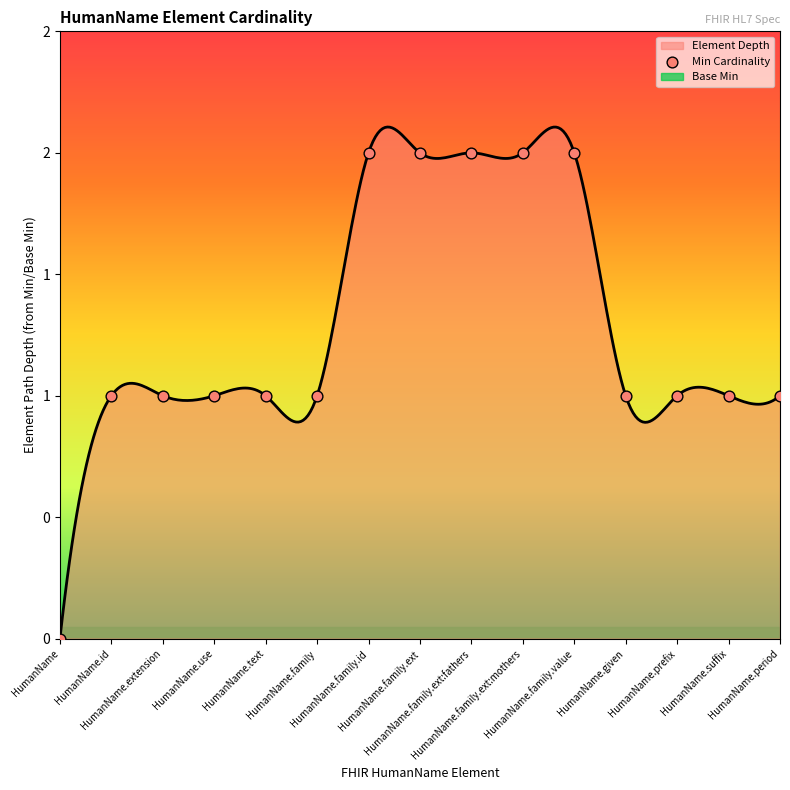

What is the change in value from HumanName.id to HumanName.family.ext?

+1